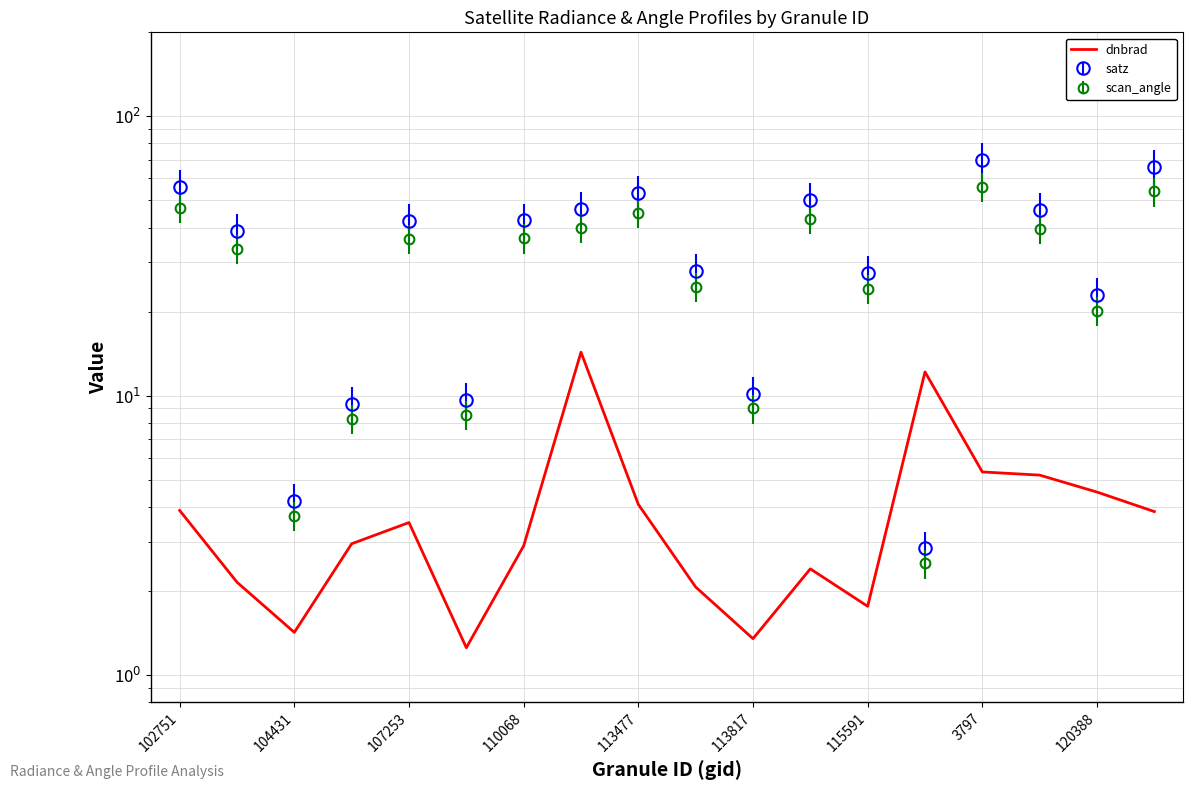

What is the maximum value shown in the chart?

14.3